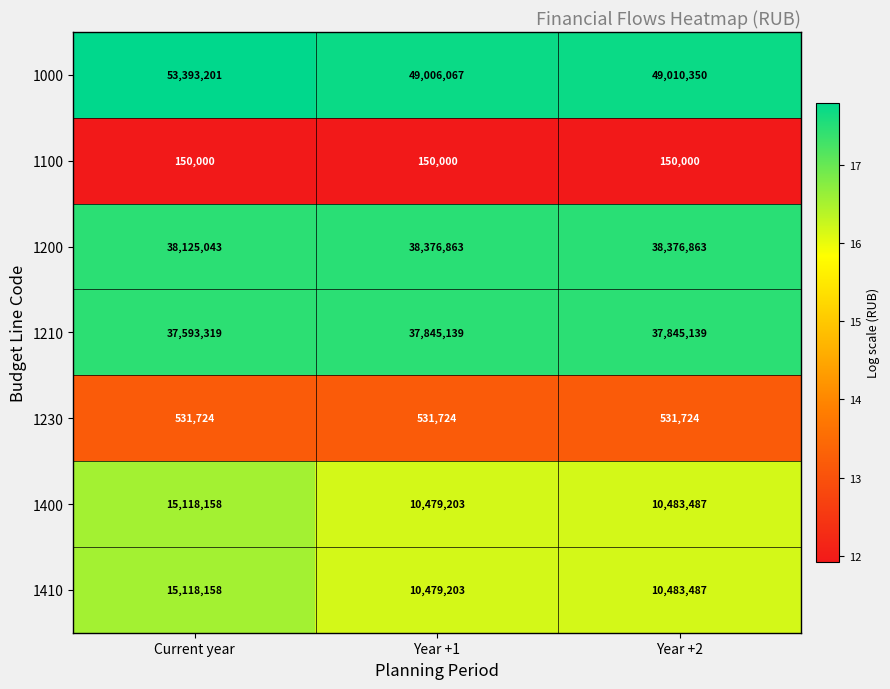

How many distinct data groups are displayed?

7